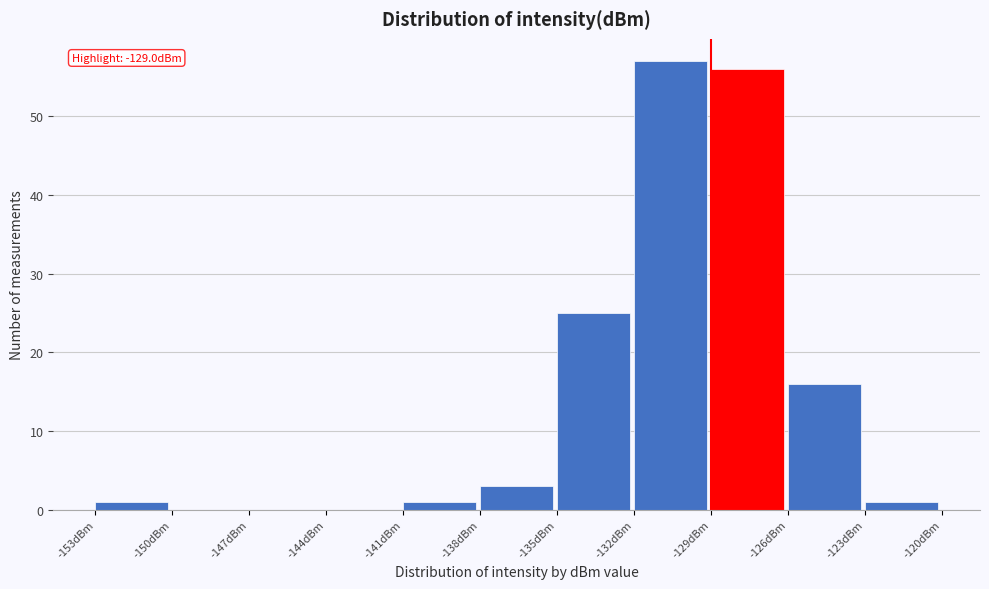

Which range on the x-axis has the tallest bar?

-132 to -129